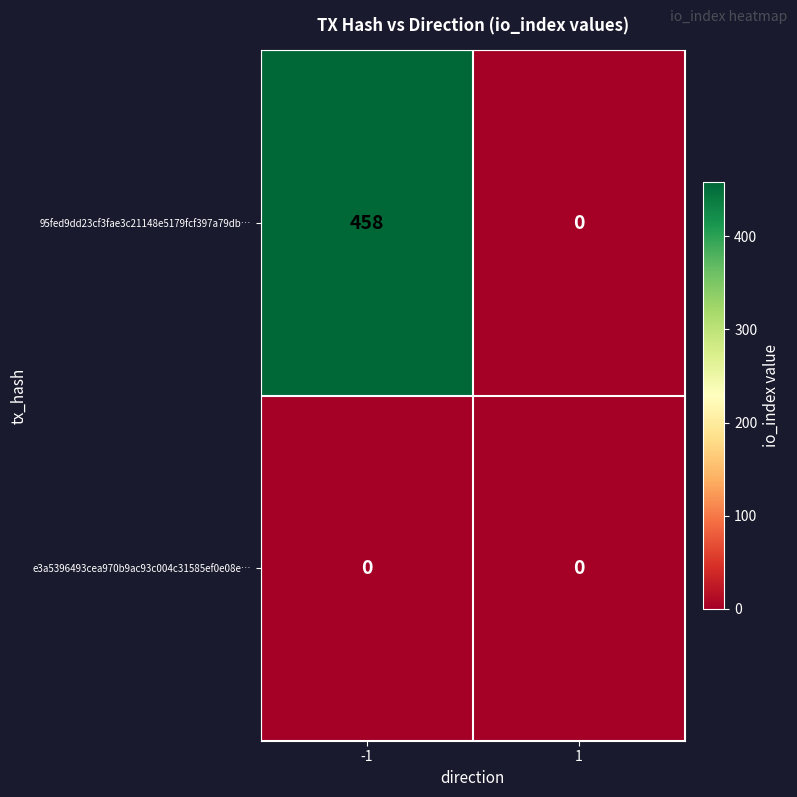

How many data points does each series have?

2